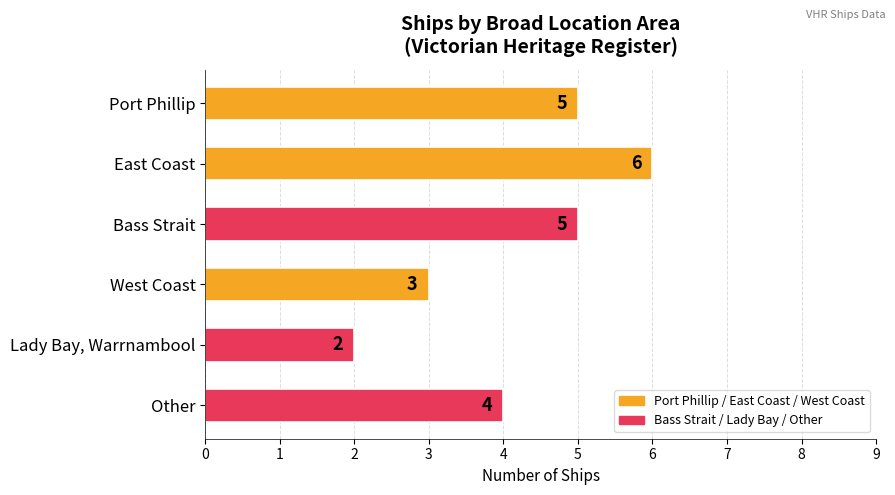

Are the bars horizontal?

Yes